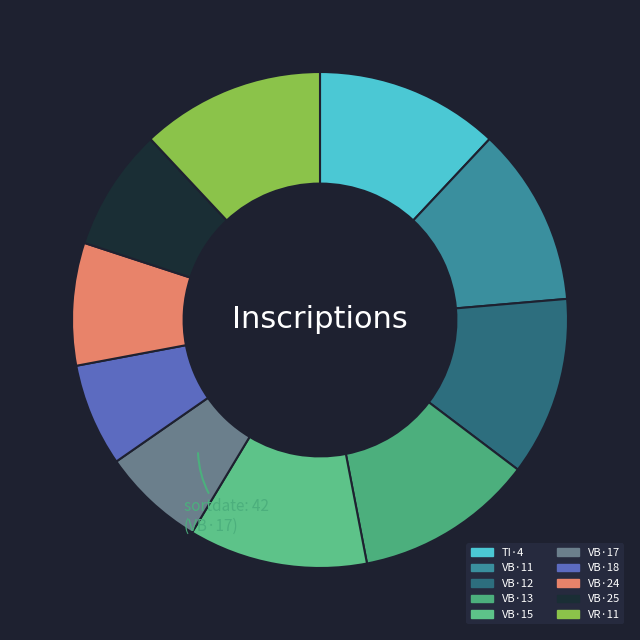

How many slices are in this pie chart?

10